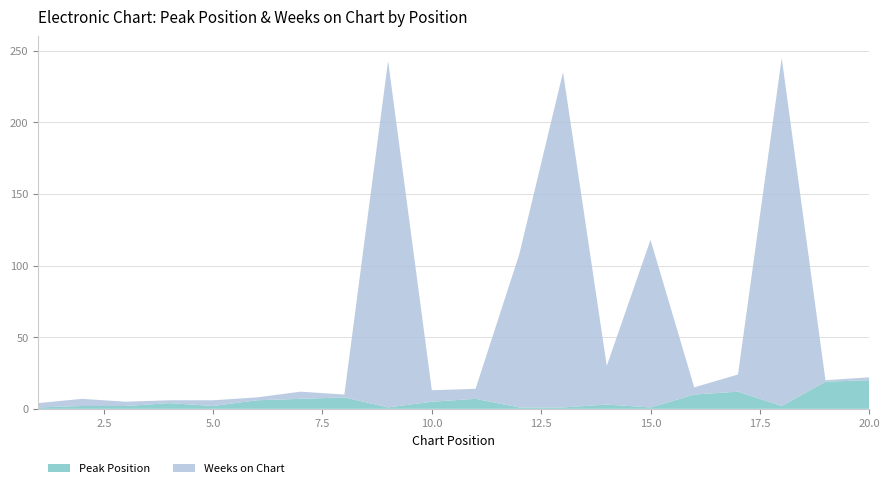

Reading left to right, what are all the values shown in this chart?

Peak Position: 1=1	2=2	3=2	4=4	5=2	6=6	7=7	8=8	9=1	10=5	11=7	12=1	13=1	14=3	15=1	16=10	17=12	18=2	19=19	20=20
Weeks on Chart: 1=3	2=5	3=3	4=2	5=4	6=2	7=5	8=2	9=242	10=8	11=7	12=107	13=234	14=27	15=117	16=5	17=12	18=243	19=1	20=2